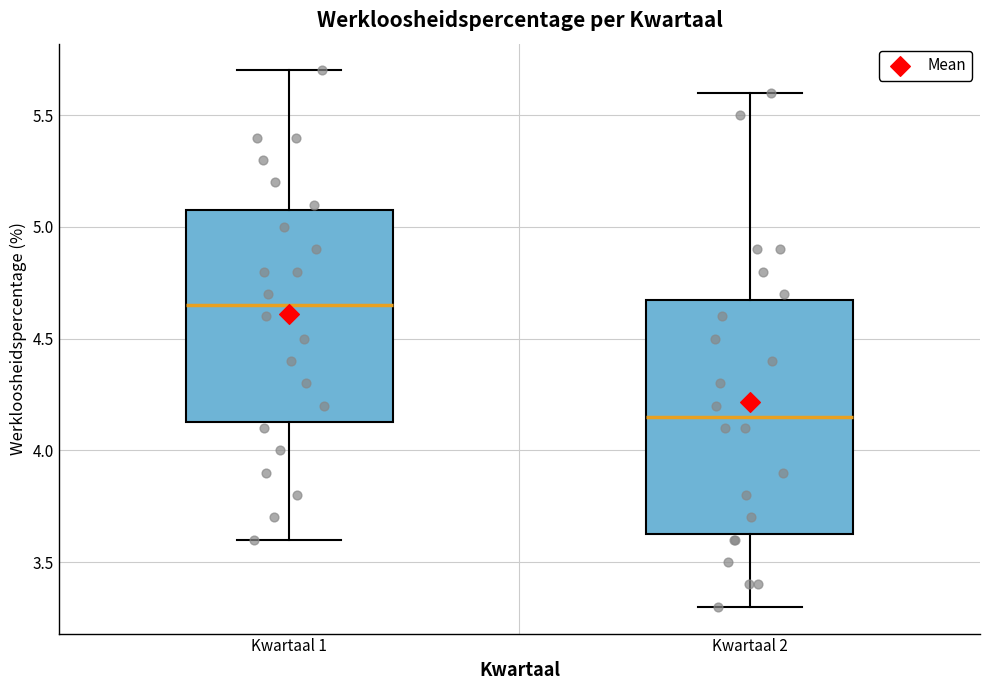

Comparing the boxes themselves (not the whiskers), which one is the tallest?

Kwartaal 2